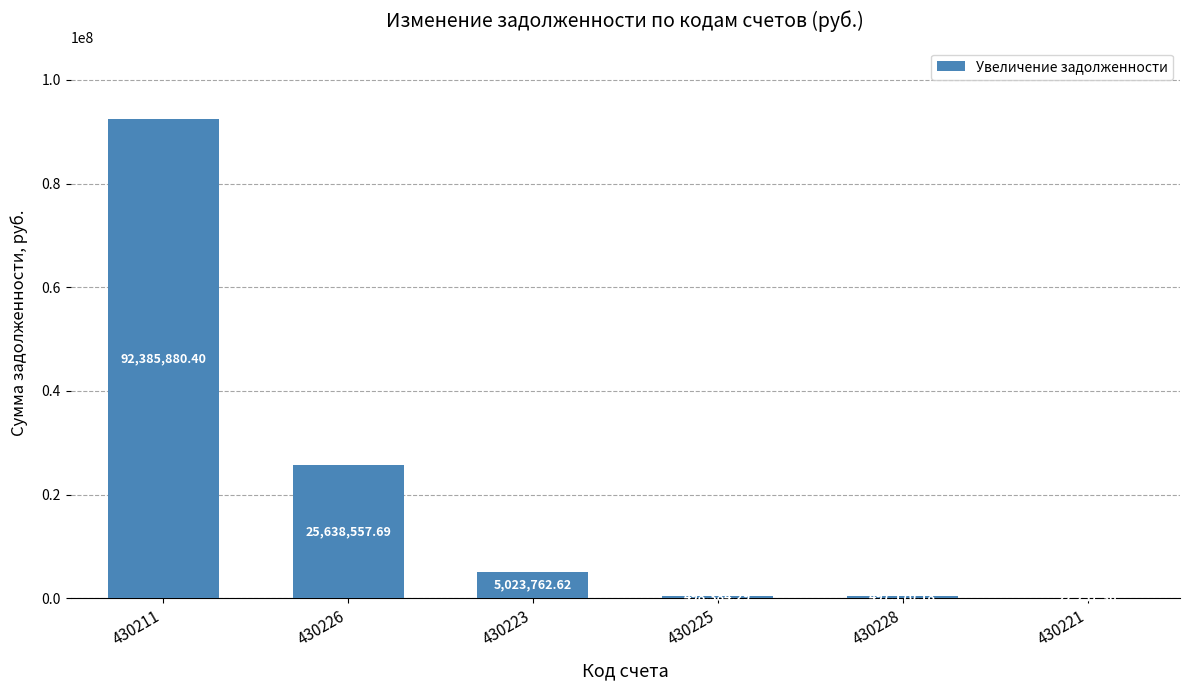

What is the change in value from 430225 to 430228?

-1214.1